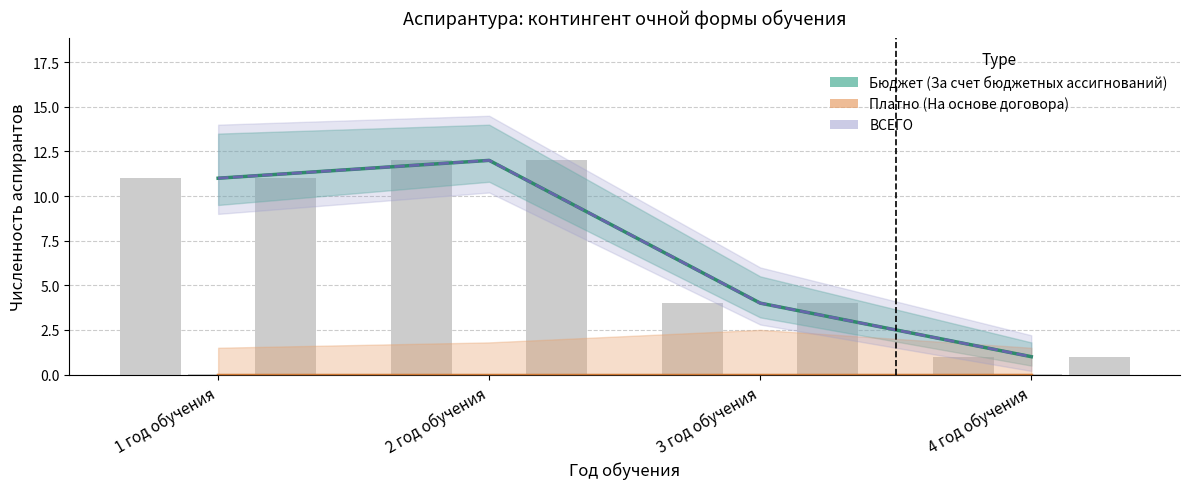

Rank the series at 1 год обучения from lowest to highest value.

Платно (На основе договора), Бюджет (За счет бюджетных ассигнований), ВСЕГО